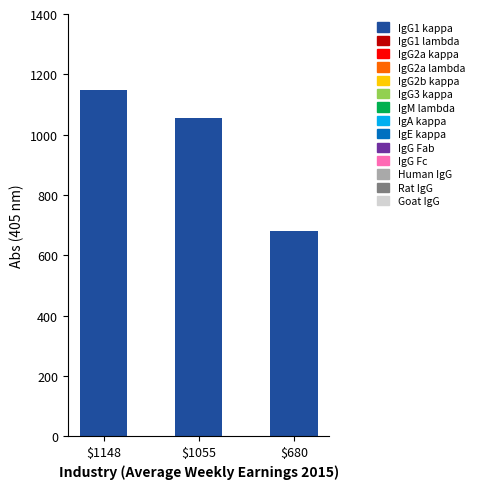

Reading right to left, what are all the values shown in this chart?

680.4	1054.8	1148.1